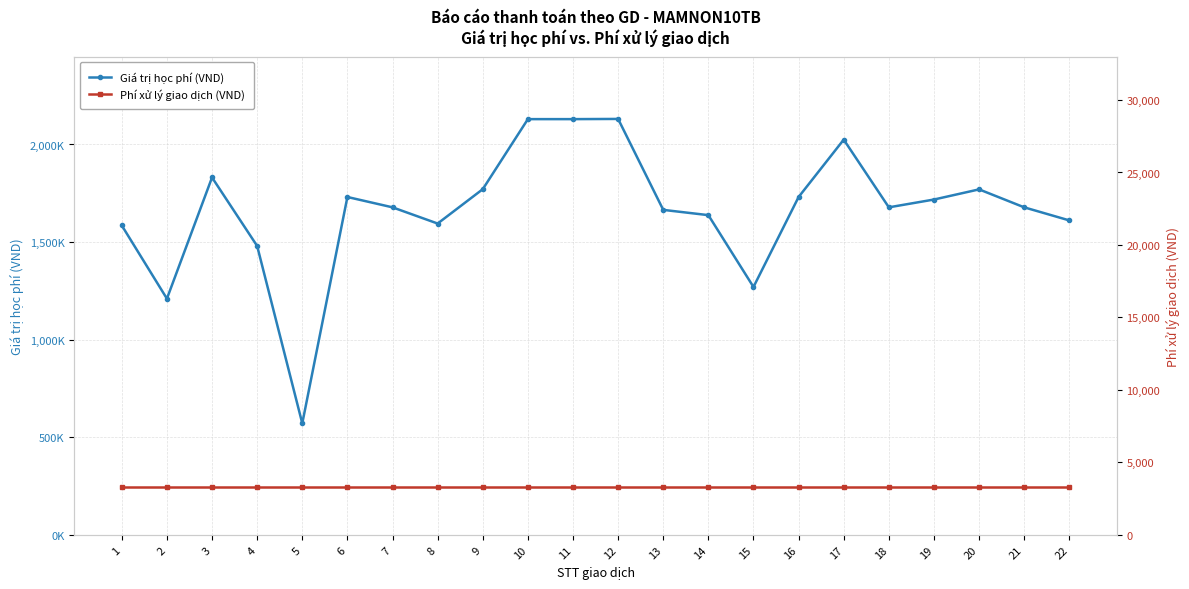

Reading left to right, what are all the values shown in this chart?

Giá trị học phí (VND): 1=1585000	2=1210000	3=1831000	4=1480000	5=571000	6=1731000	7=1678000	8=1595000	9=1771000	10=2130000	11=2130000	12=2131000	13=1665000	14=1638000	15=1270000	16=1731000	17=2025000	18=1678000	19=1718000	20=1770000	21=1678000	22=1611000
Phí xử lý giao dịch (VND): 1=3300	2=3300	3=3300	4=3300	5=3300	6=3300	7=3300	8=3300	9=3300	10=3300	11=3300	12=3300	13=3300	14=3300	15=3300	16=3300	17=3300	18=3300	19=3300	20=3300	21=3300	22=3300